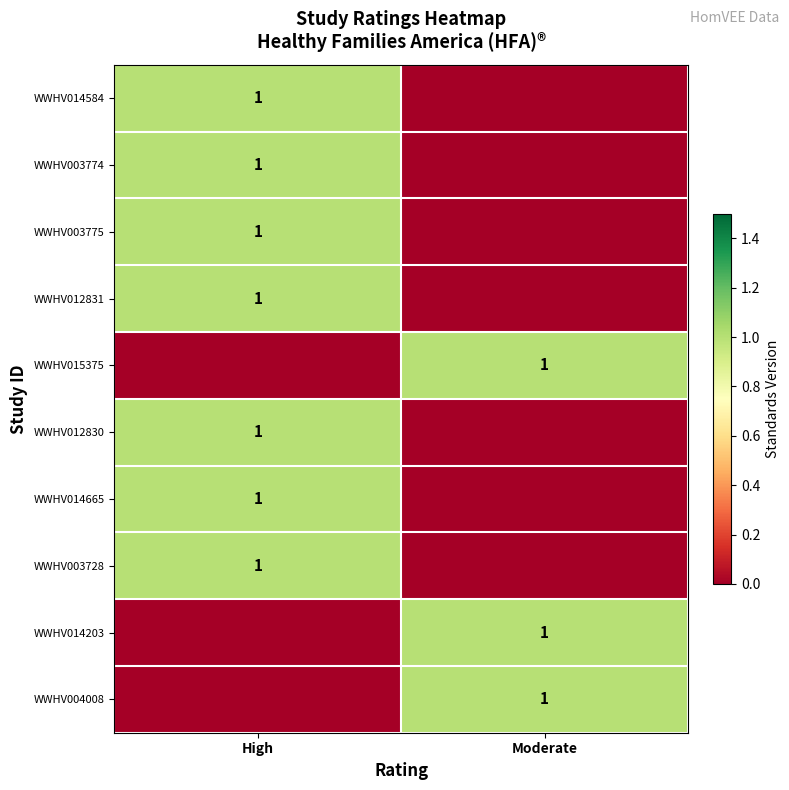

The value of WWHV003775 at High is 1. True or false?

True